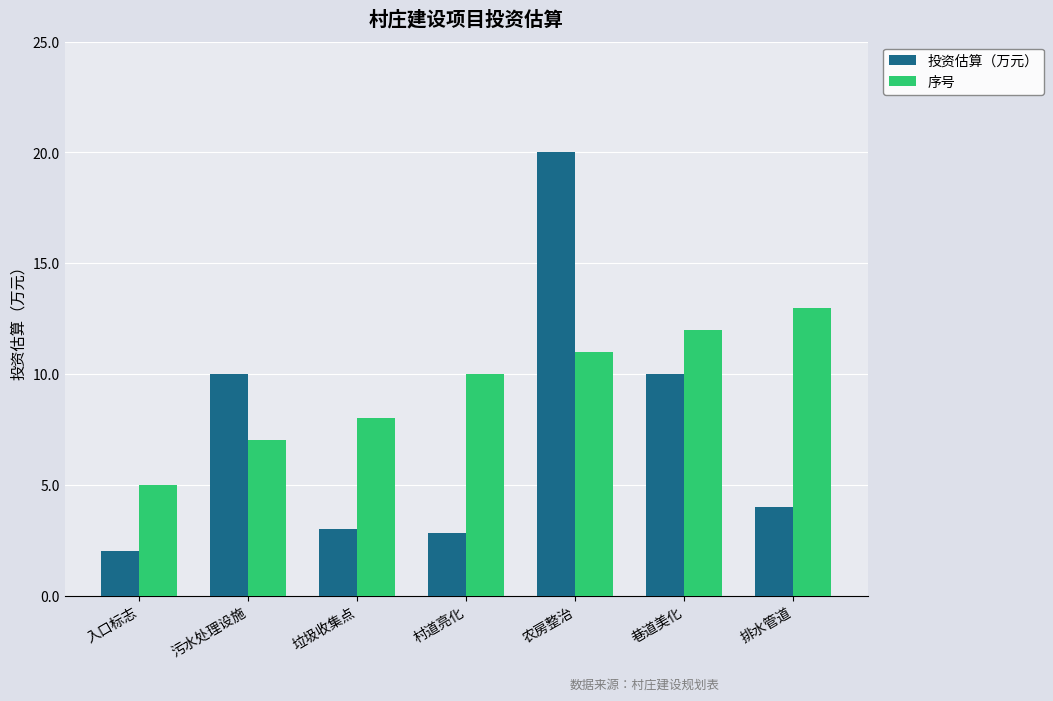

List the series in order of their overall mean, lowest first.

投资估算（万元）, 序号